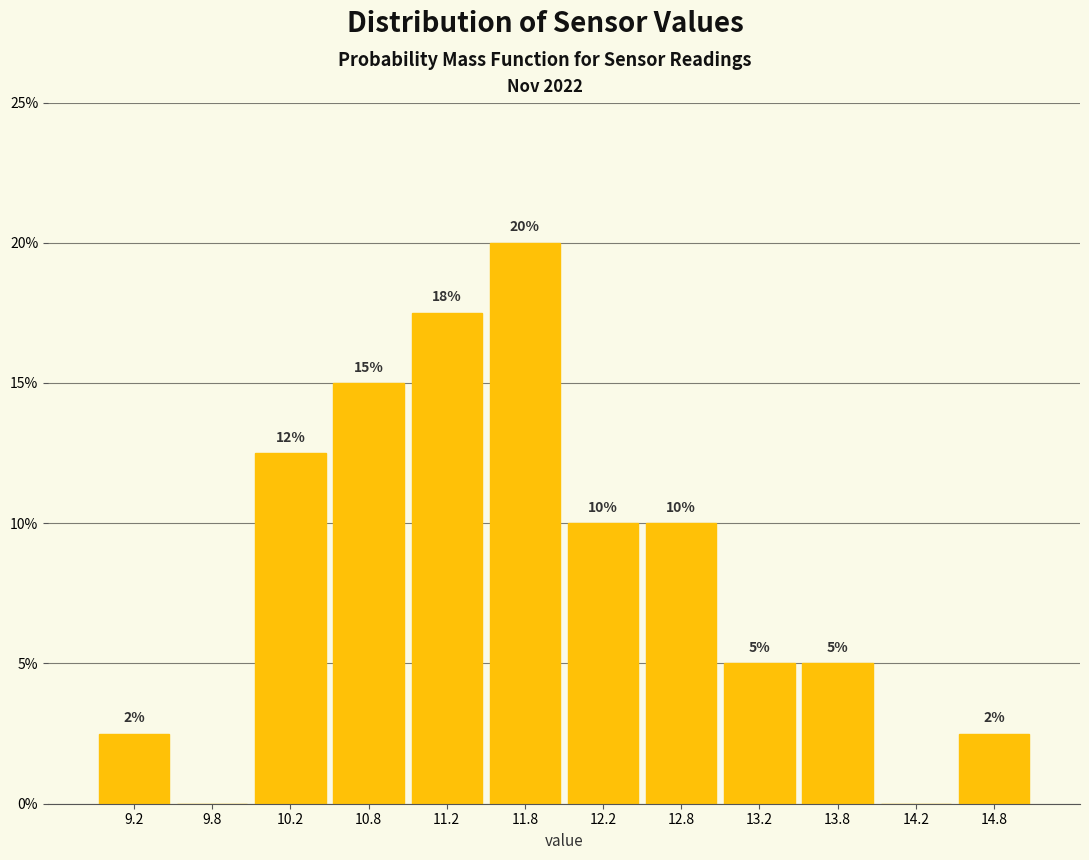

Which range on the x-axis has the tallest bar?

11.5 to 12.0